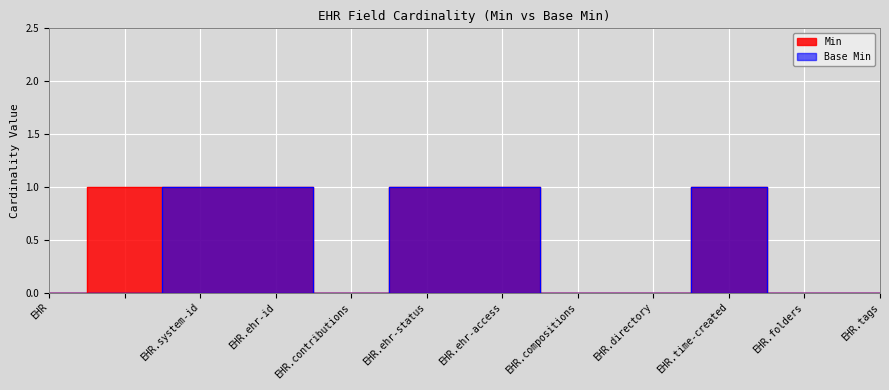

What are all the series names shown in the legend?

Min, Base Min